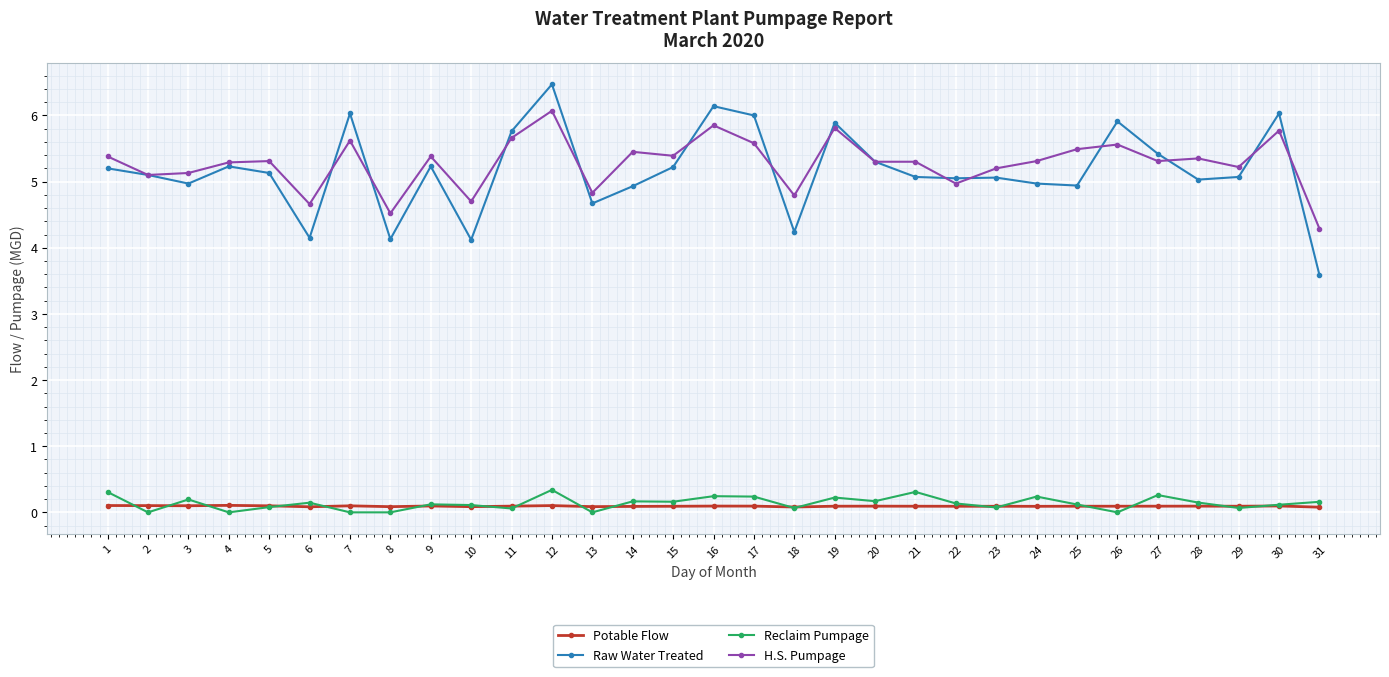

Between 6 and 28, which series saw the biggest shift?

Raw Water Treated